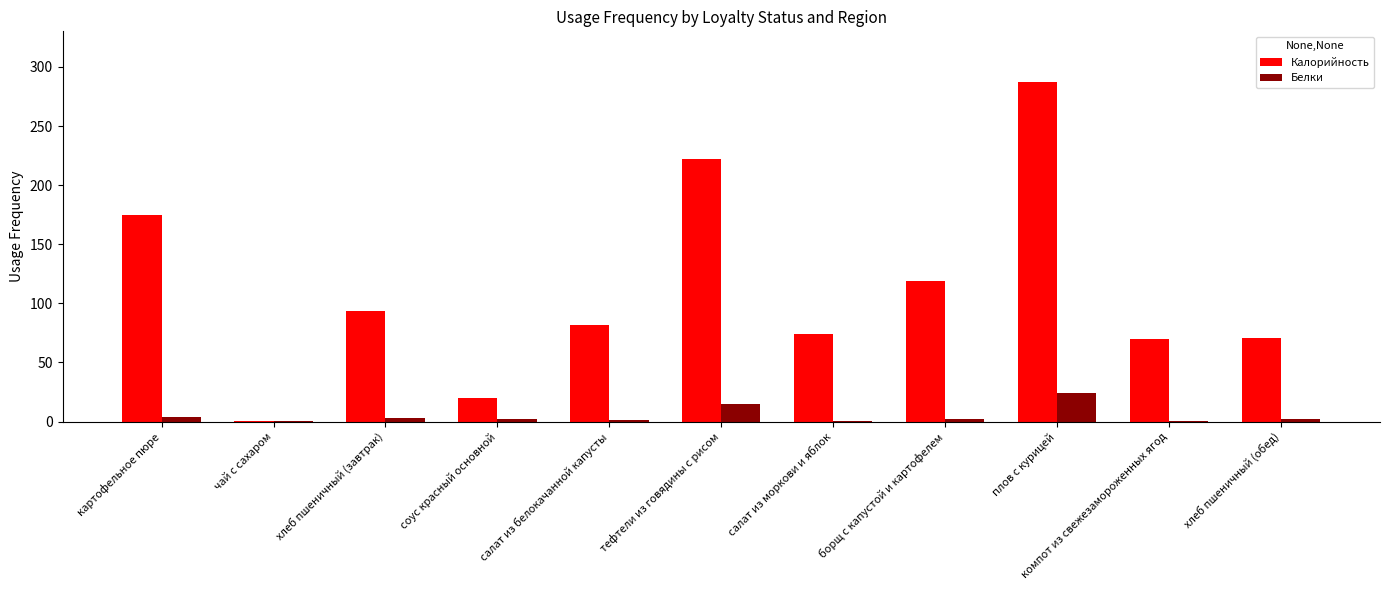

At which category does the chart reach its peak across all series?

плов с курицей